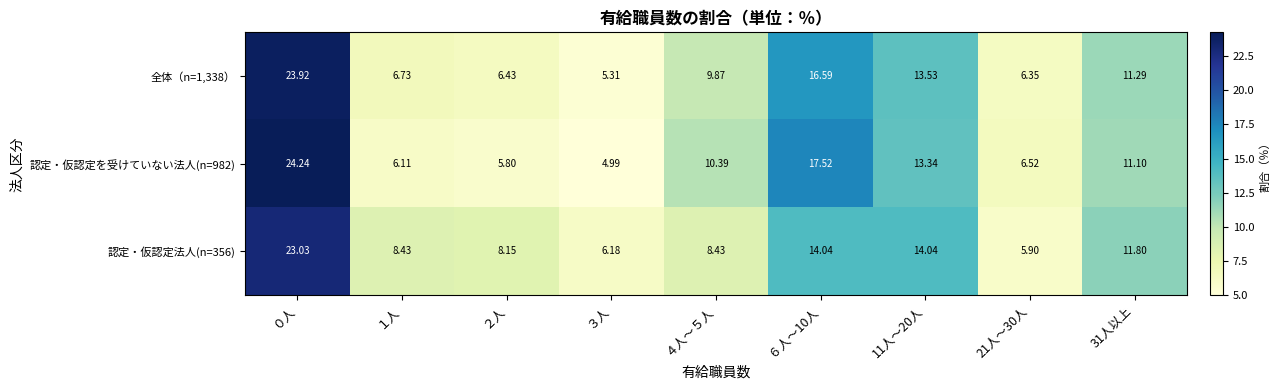

Is the value of 認定・仮認定を受けていない法人(n=982) at ０人 greater than the value of 全体（n=1,338） at ０人?

Yes